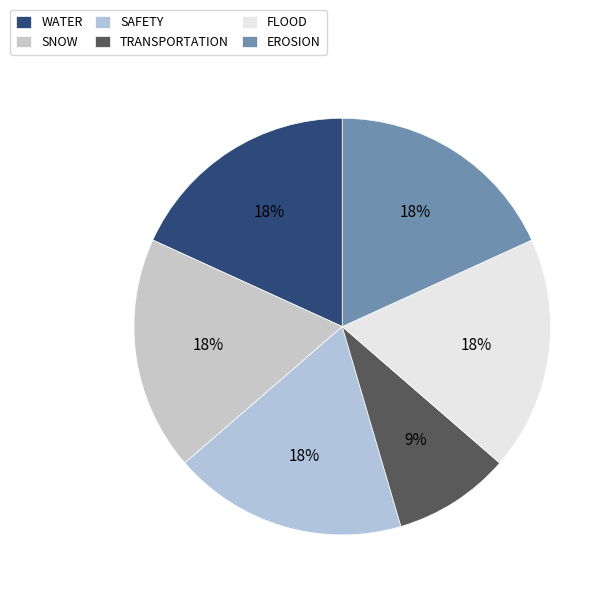

Count the number of slices in the pie.

6